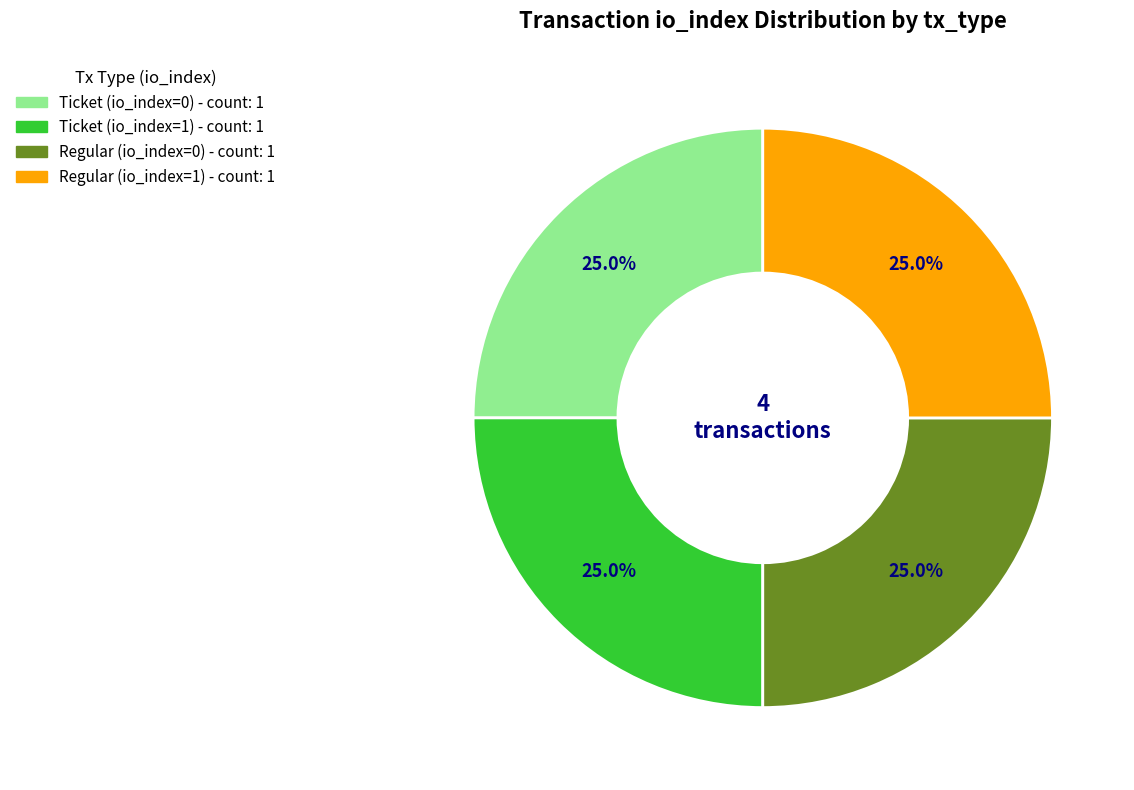

Combined, what portion of the pie is Regular (io_index=0) and Regular (io_index=1)?

50.0%